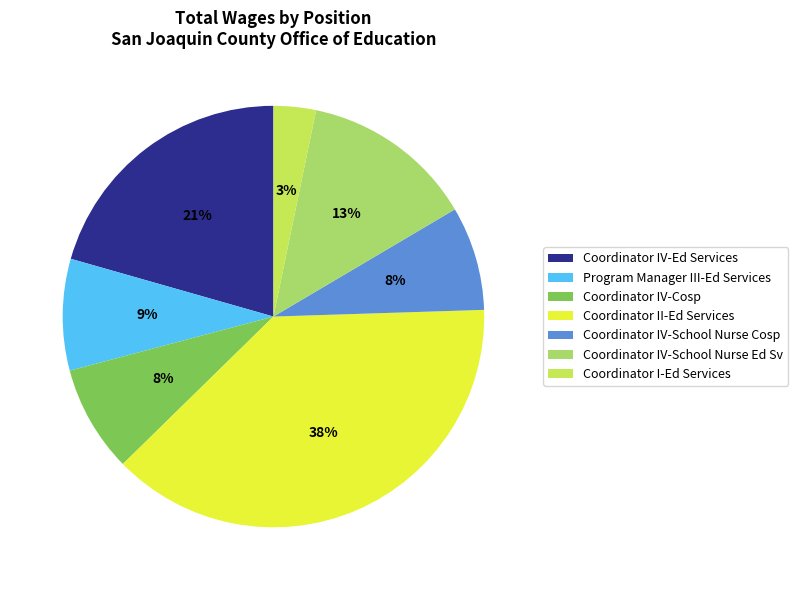

To the nearest percent, what percentage of the pie is Coordinator I-Ed Services?

3%